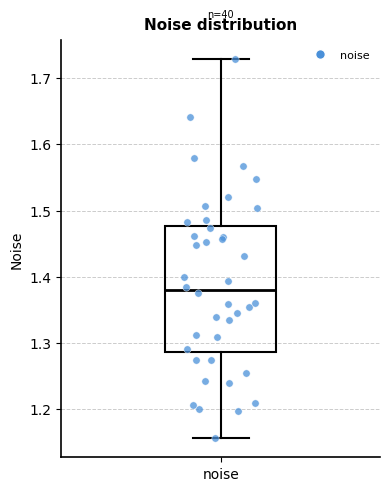

Read this box plot against the y-axis: the position of the median line, the range covered by the box, and the ends of both whiskers. The values are not printed on the chart, so give them approximately, as read against the axis.

median 1.38, box 1.29 to 1.48, whiskers 1.16 to 1.73